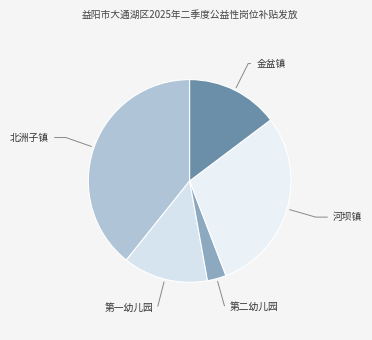

Between 金盆镇 and 河坝镇, which is larger?

河坝镇